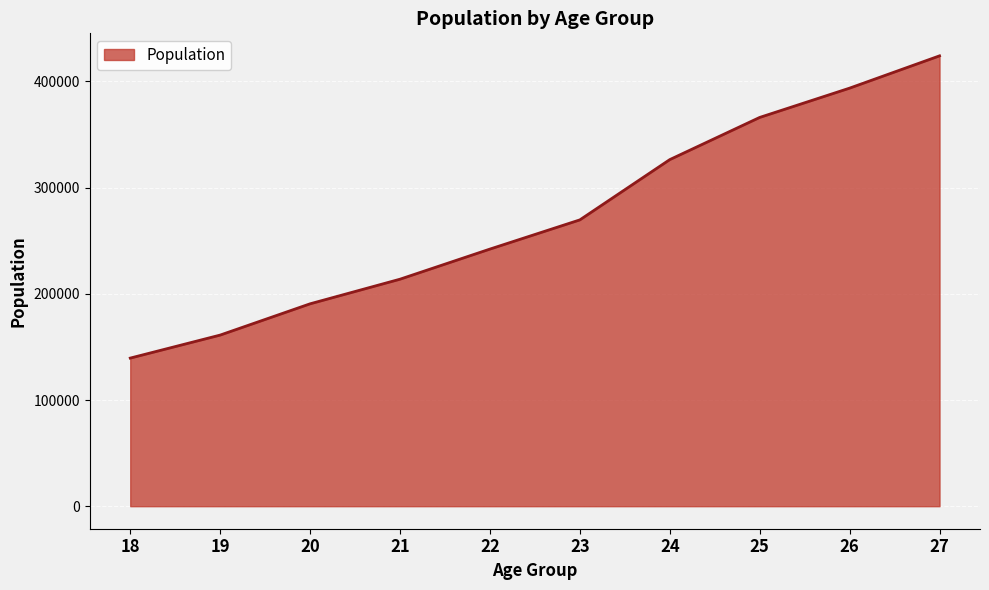

List the labels in order of value, largest first.

27, 26, 25, 24, 23, 22, 21, 20, 19, 18